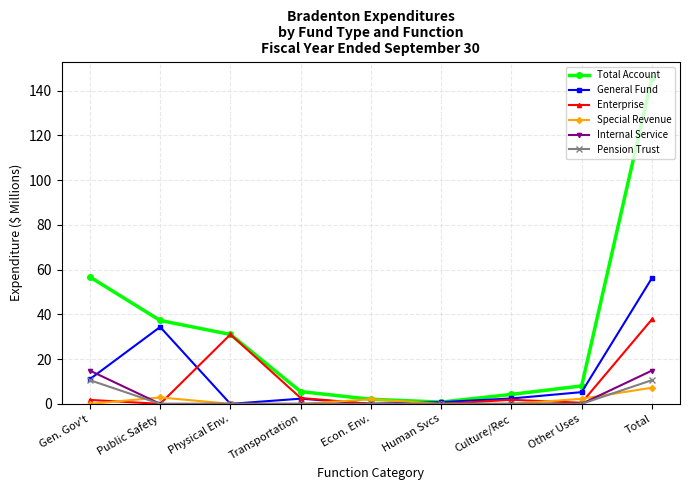

What is the label of the 2nd point from the right?

Other Uses